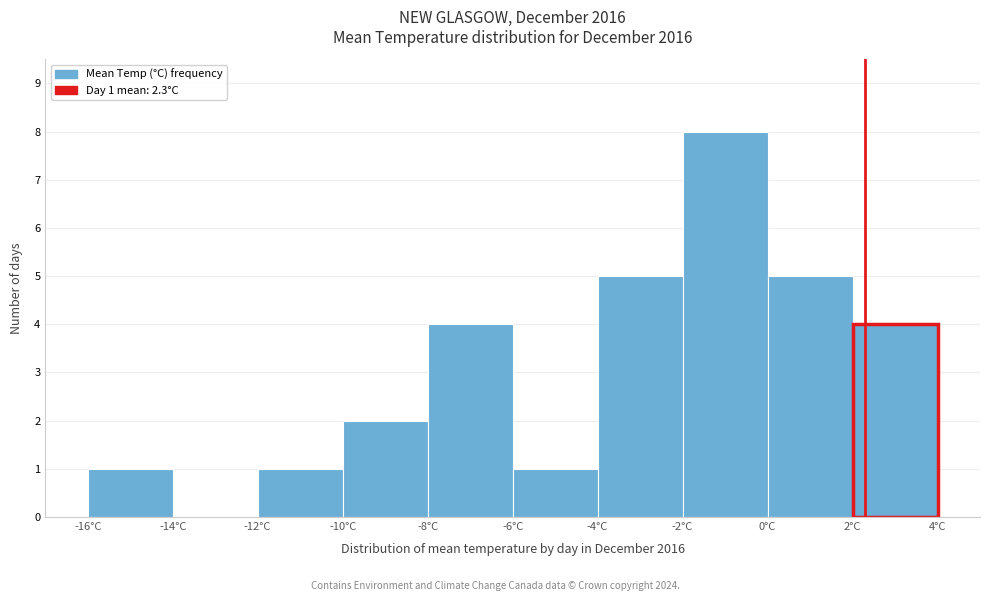

Over which range of the x-axis is the bar tallest?

-2 to 0